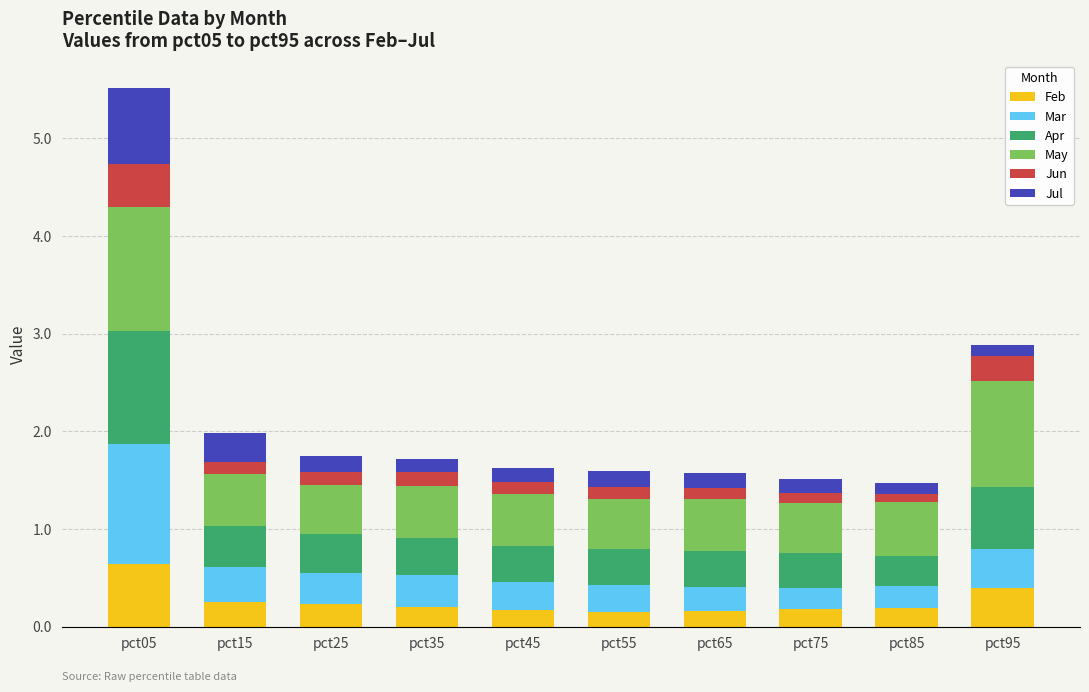

What are all the series names shown in the legend?

Feb, Mar, Apr, May, Jun, Jul